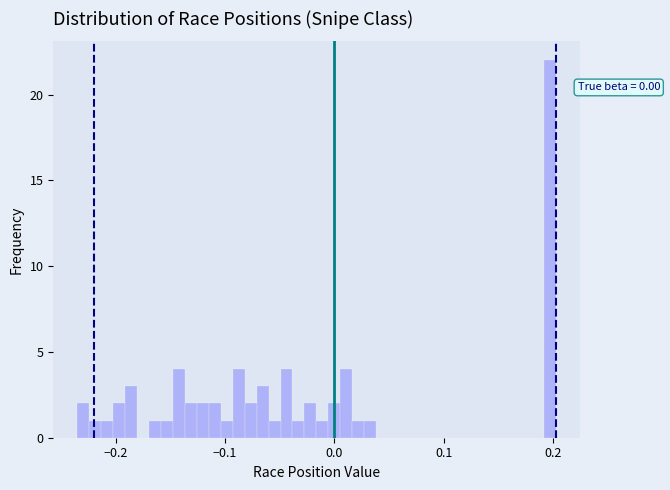

Around what value on the x-axis is the tallest bar? Give the approximate position of its centre, as read against the axis.

0.20